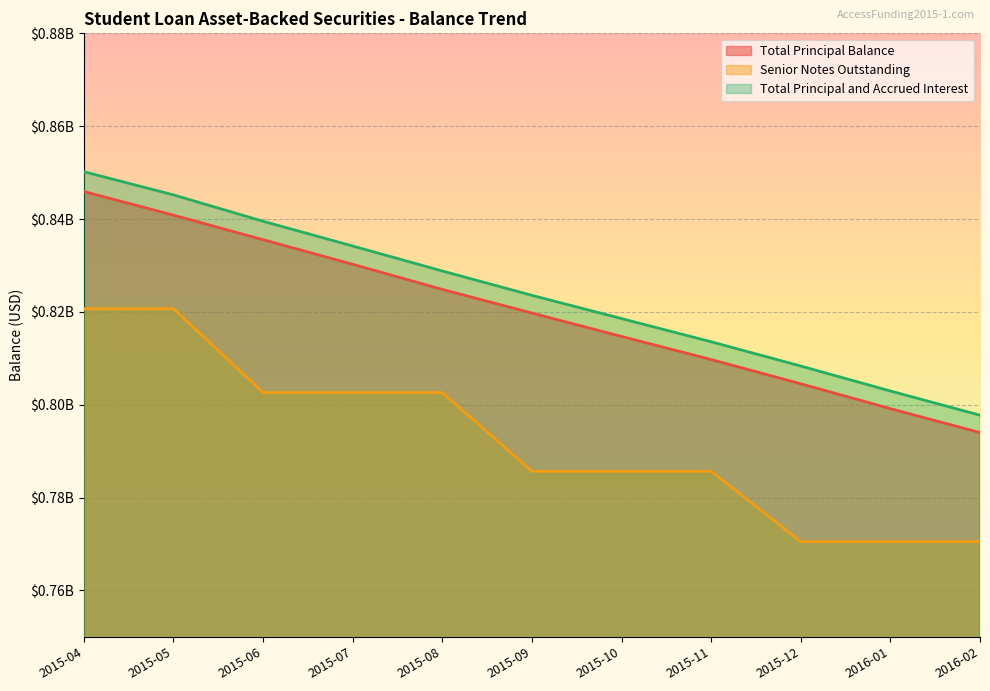

What is the difference between the highest and lowest values at 2015-04?

29513788.9